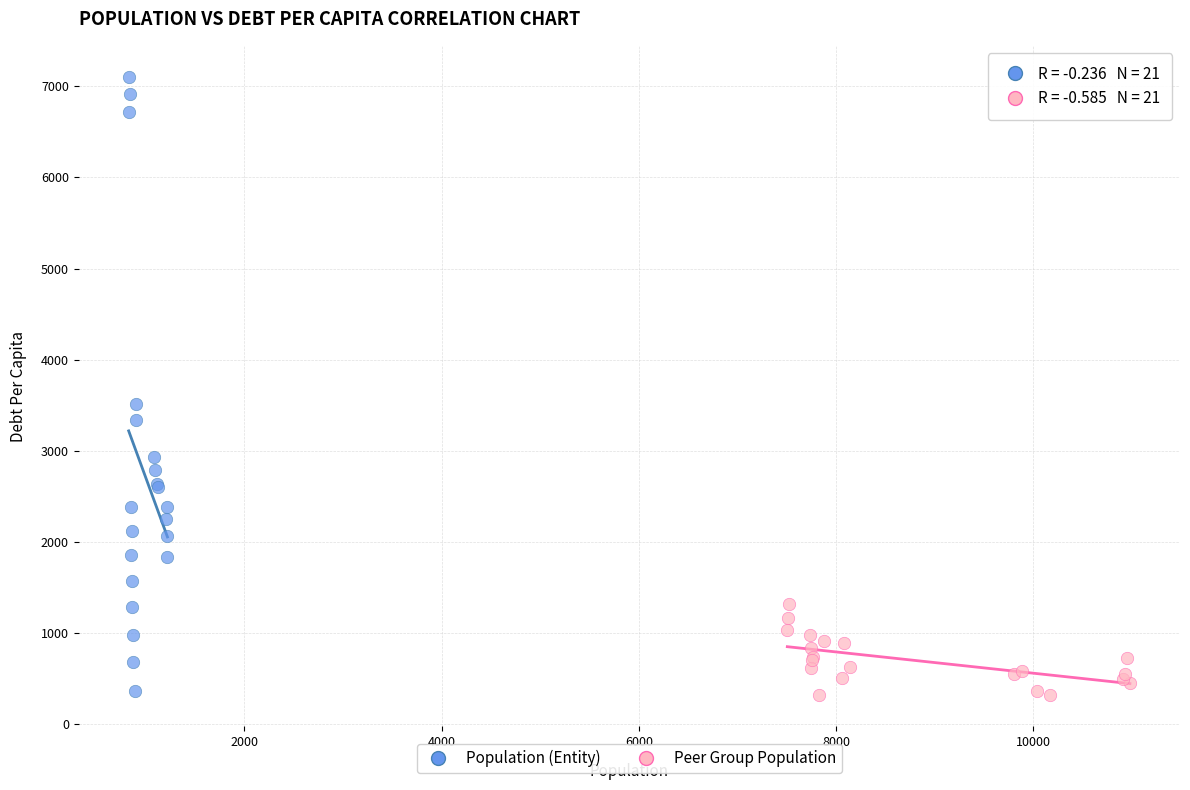

Which series has the largest Y range (max minus min)?

Population (Entity)